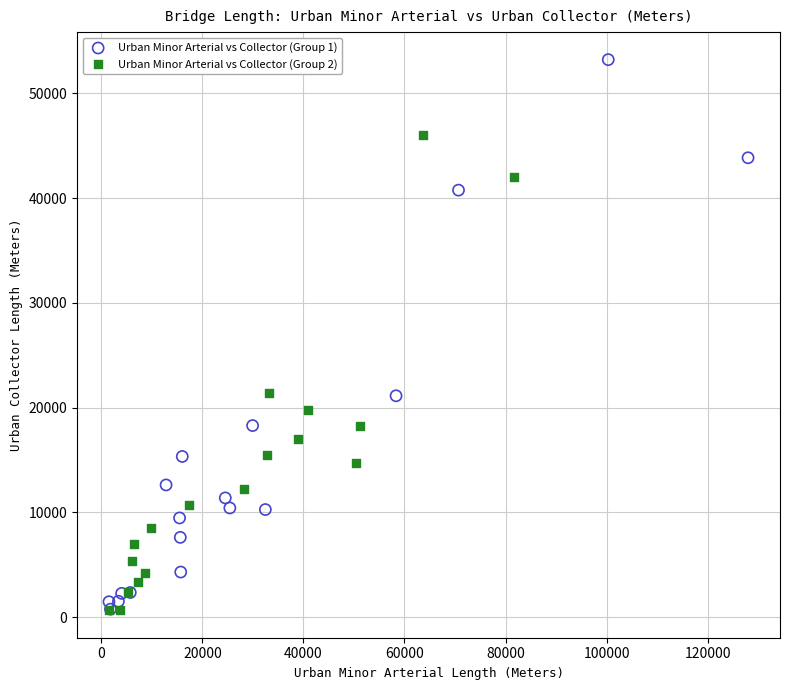

Which series has the largest Y range (max minus min)?

Urban Minor Arterial vs Collector (Group 1)